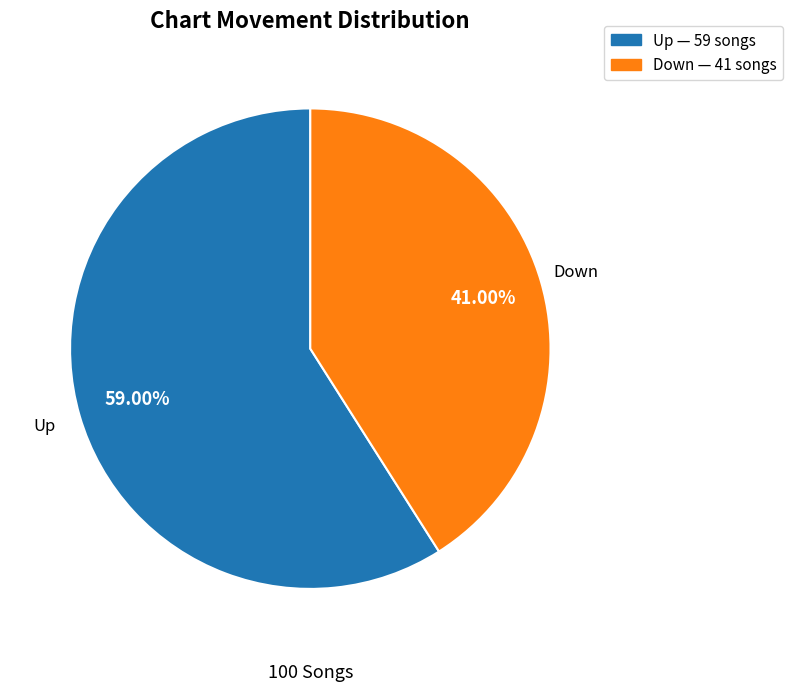

Does any single category account for the majority?

Yes